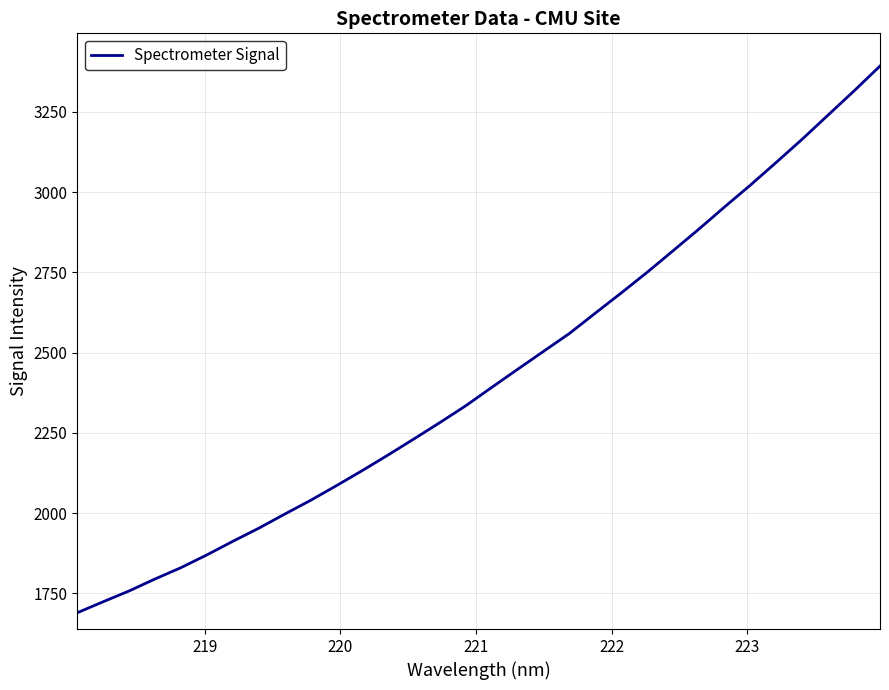

What is the difference between the maximum and minimum values?

1702.4